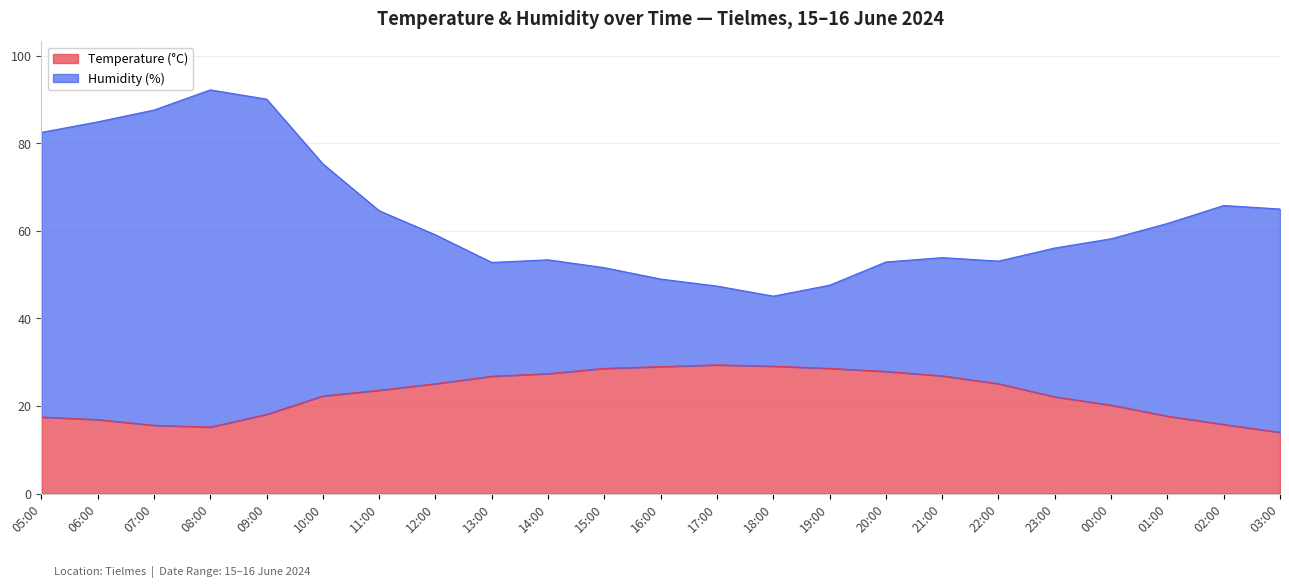

What are all the series names shown in the legend?

Temperature (°C), Humidity (%)